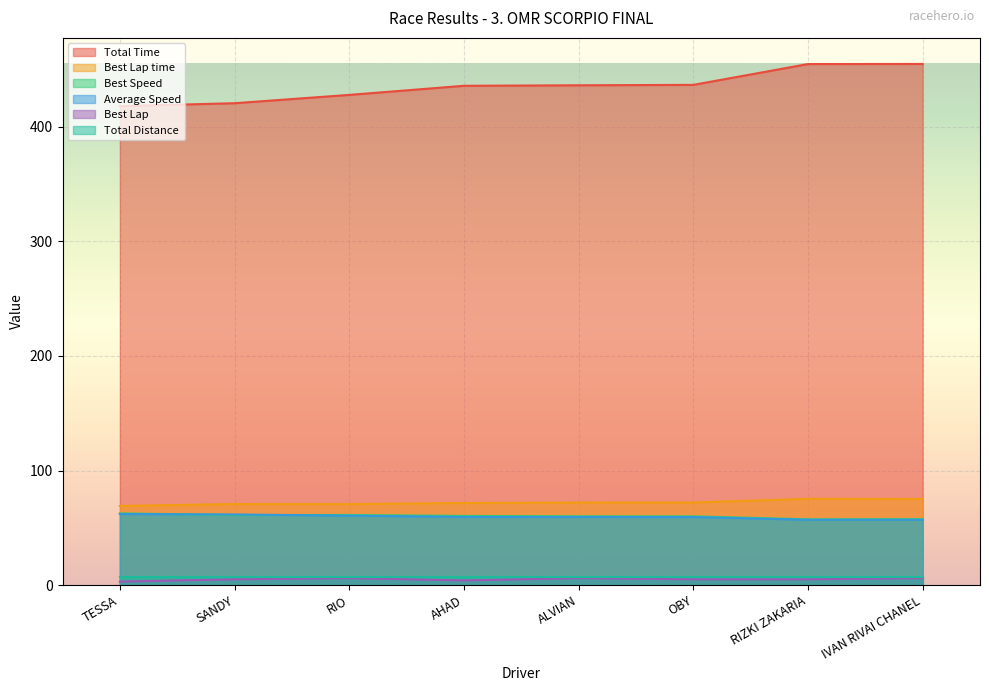

Which series has the largest total across all categories?

Total Time